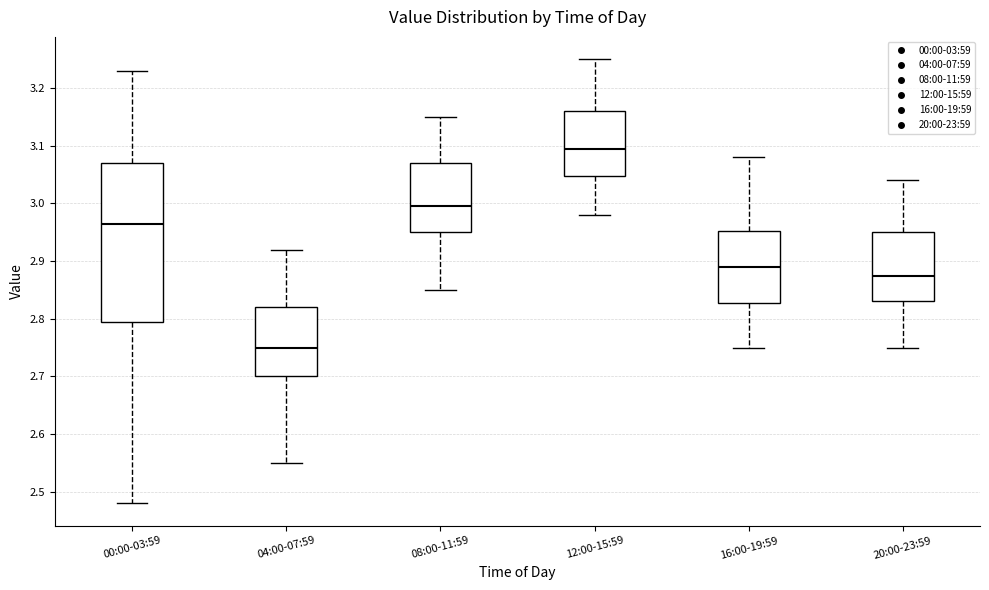

Reading left to right, read every box against the y-axis: the position of its median line, the range the box covers, and the ends of its whiskers. The values are not printed on the chart, so give them approximately, as read against the axis.

00:00-03:59: median 2.97, box 2.80 to 3.07, whiskers 2.48 to 3.23
04:00-07:59: median 2.75, box 2.70 to 2.82, whiskers 2.55 to 2.92
08:00-11:59: median 3.00, box 2.95 to 3.07, whiskers 2.85 to 3.15
12:00-15:59: median 3.10, box 3.05 to 3.16, whiskers 2.98 to 3.25
16:00-19:59: median 2.89, box 2.83 to 2.95, whiskers 2.75 to 3.08
20:00-23:59: median 2.88, box 2.83 to 2.95, whiskers 2.75 to 3.04